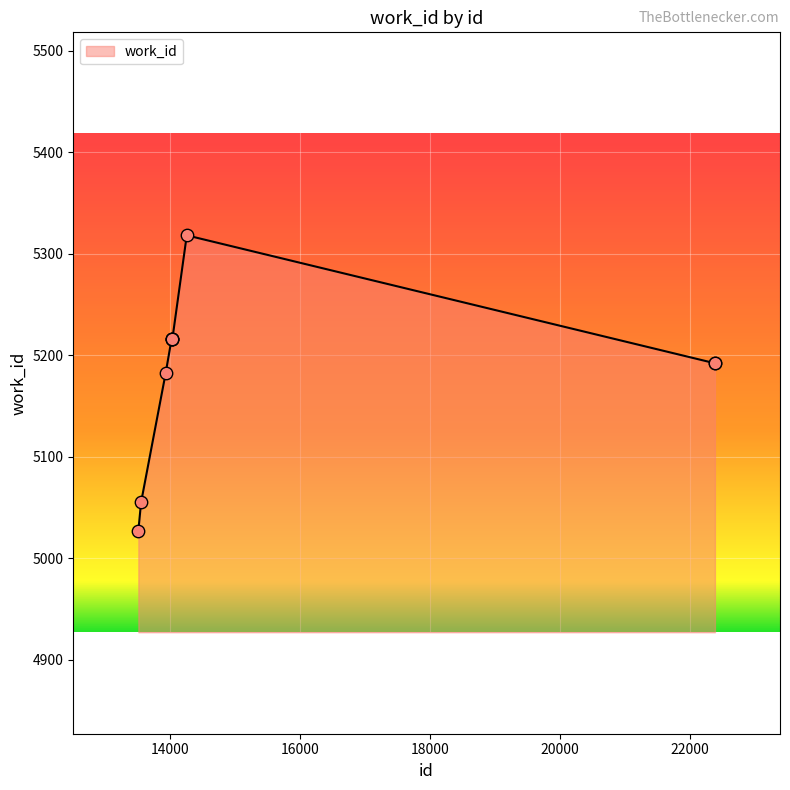

What is the difference between the maximum and minimum values?

291